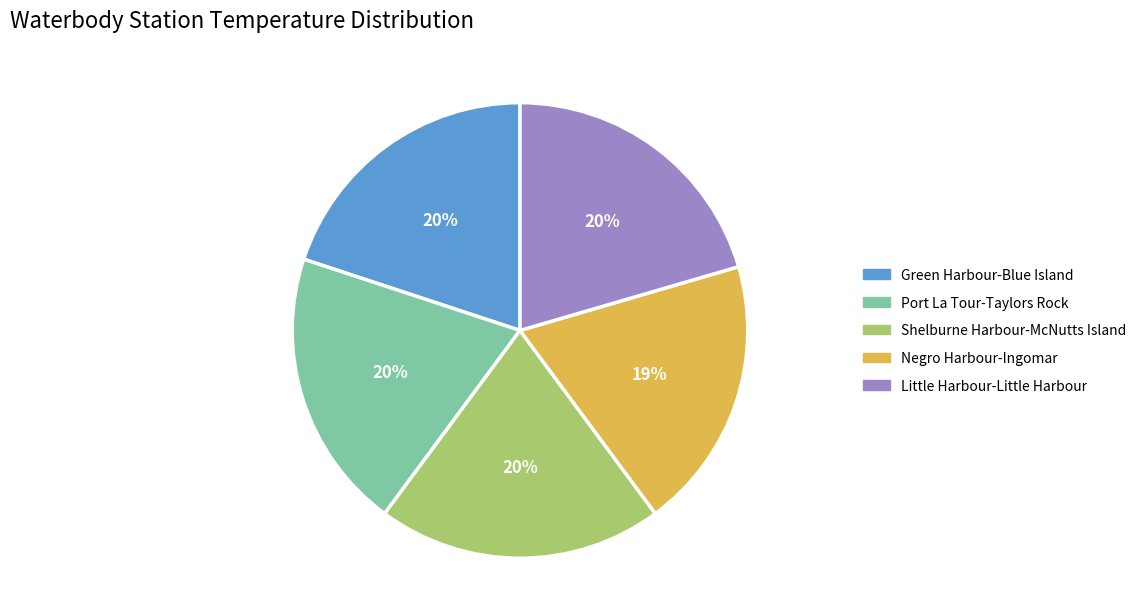

To the nearest percent, what is the difference between the Negro Harbour-Ingomar and Shelburne Harbour-McNutts Island slice percentages?

1%